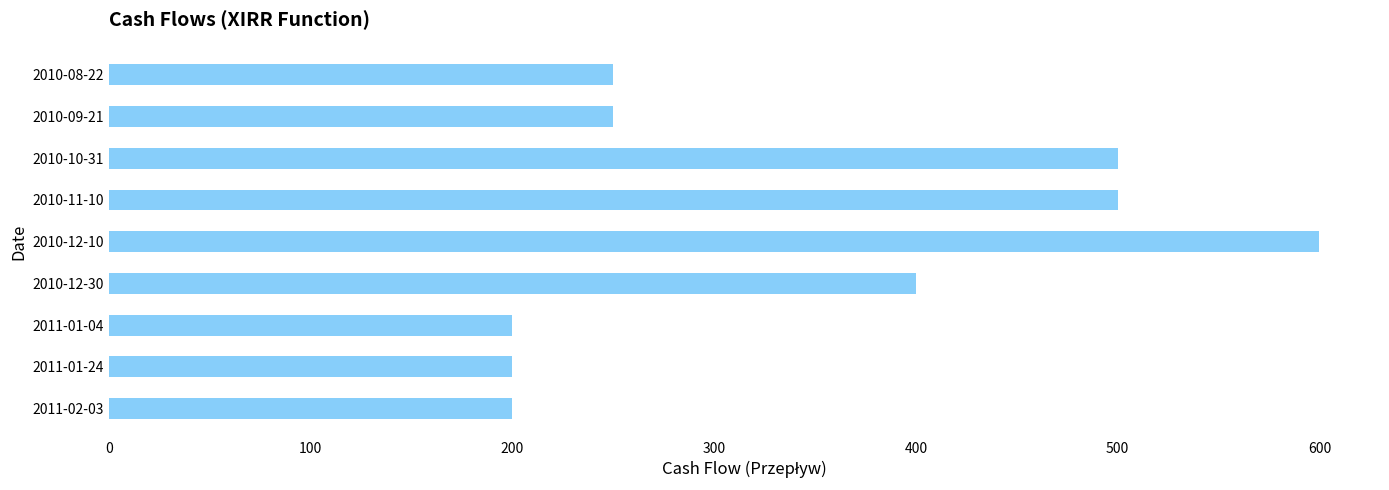

The value at 2011-01-04 is 200. True or false?

True